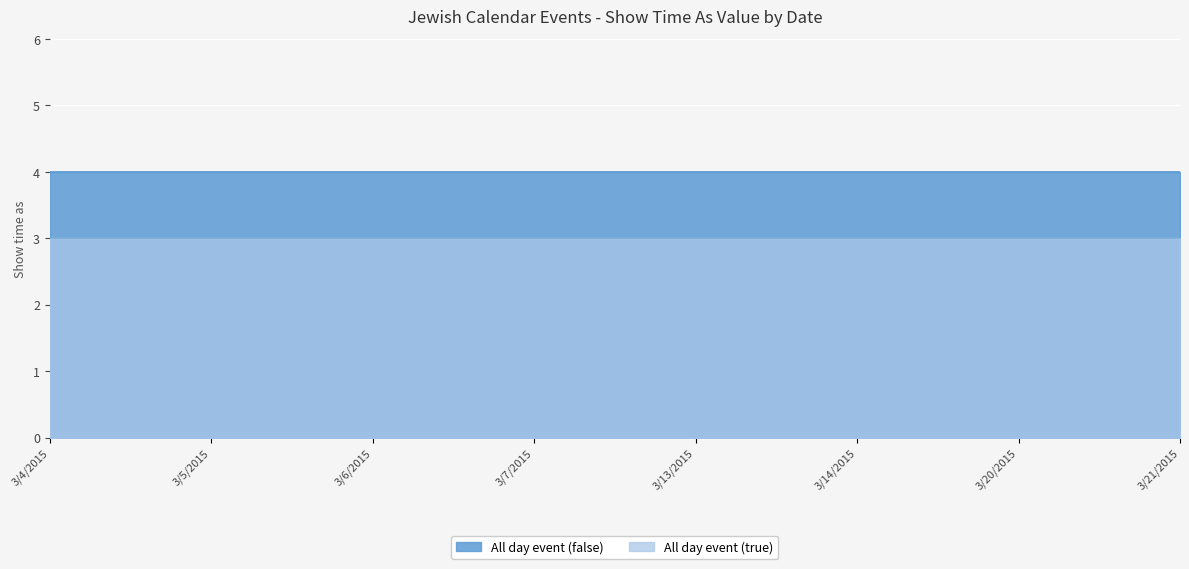

True or false: All day event (true) and All day event (false) cross at least once.

False